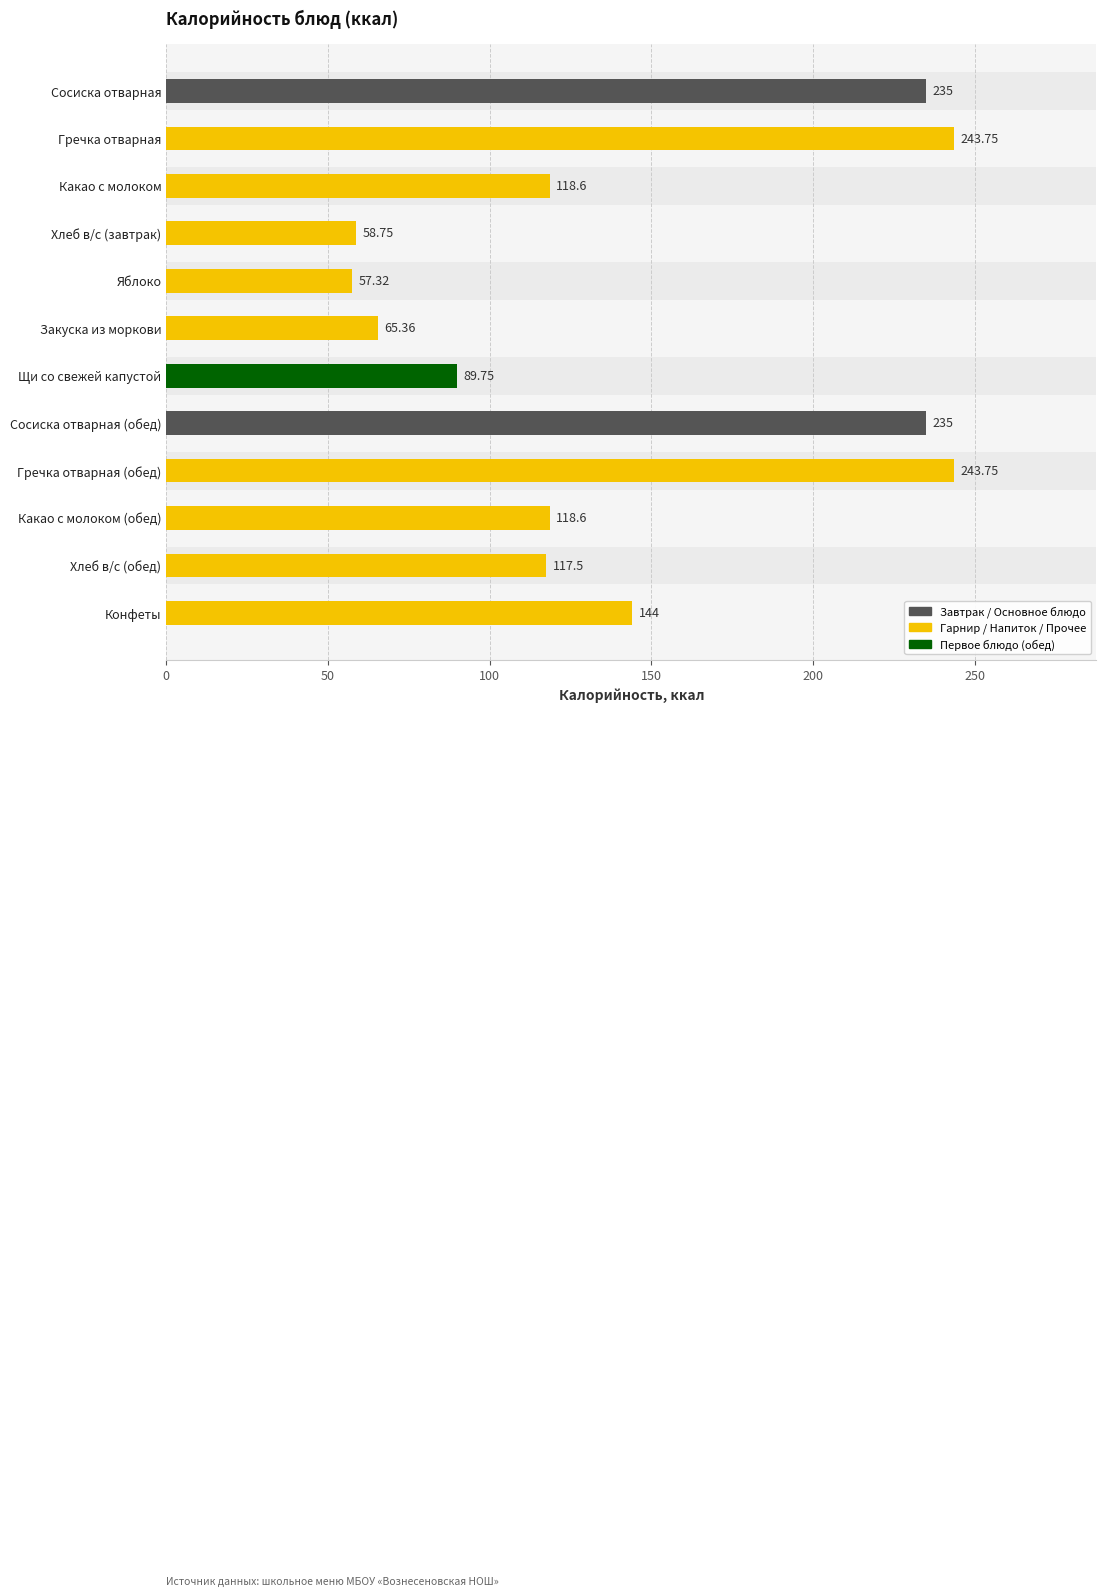

How many data points are less than 118?

5